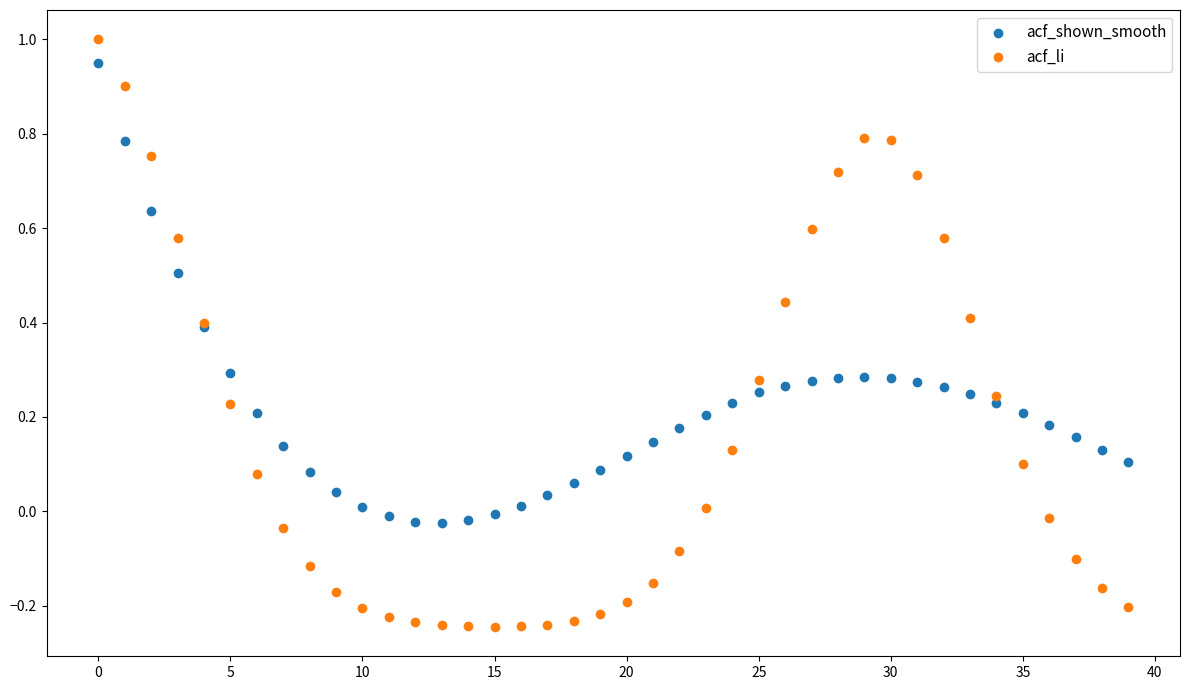

Which series contains the lowest Y value?

acf_li